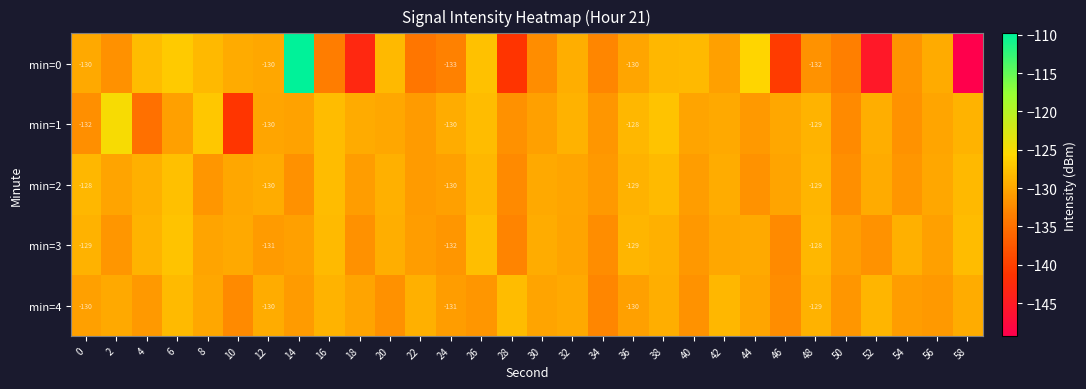

Which series has the widest spread of values?

min=0